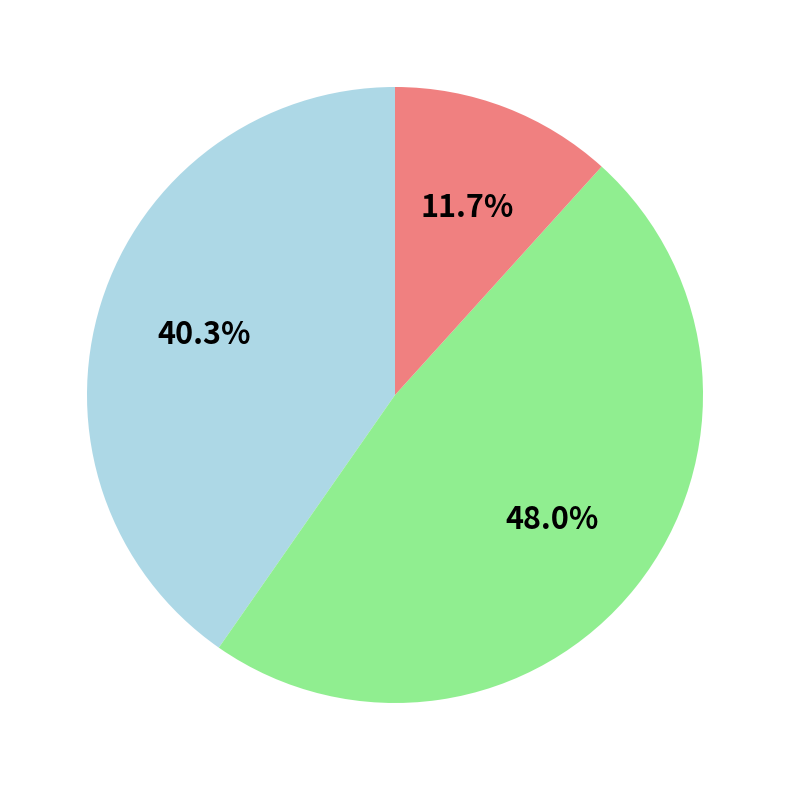

Is there a majority slice in this chart?

No